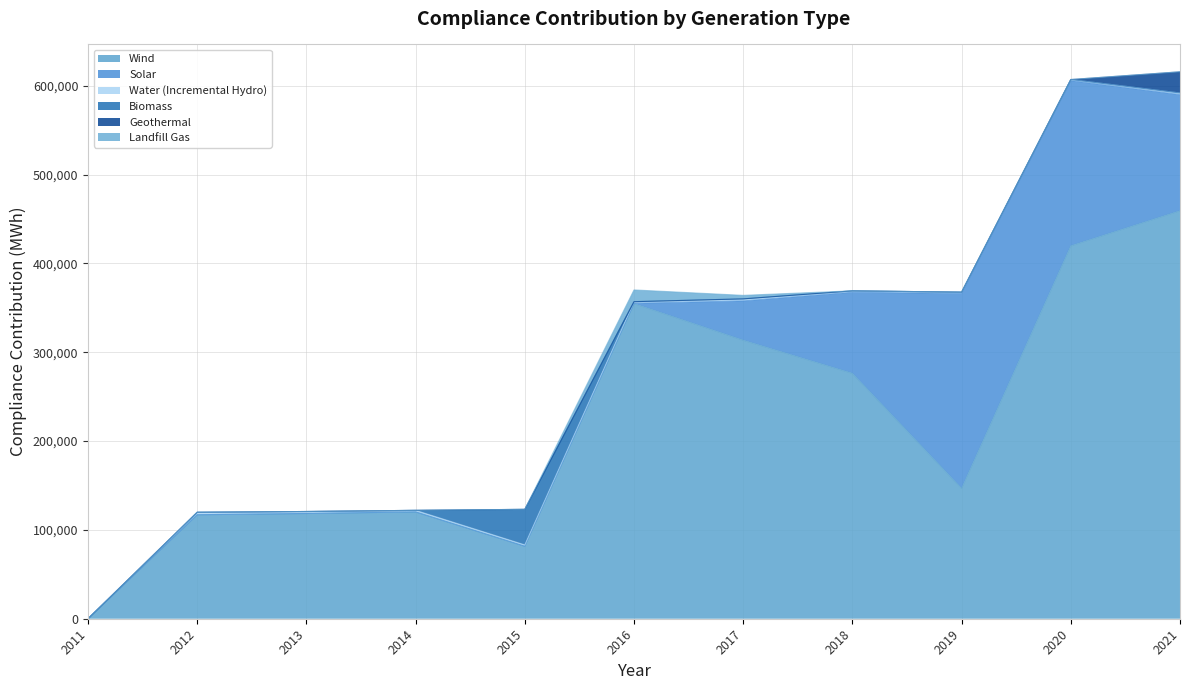

True or false: Geothermal and Landfill Gas cross at least once.

False